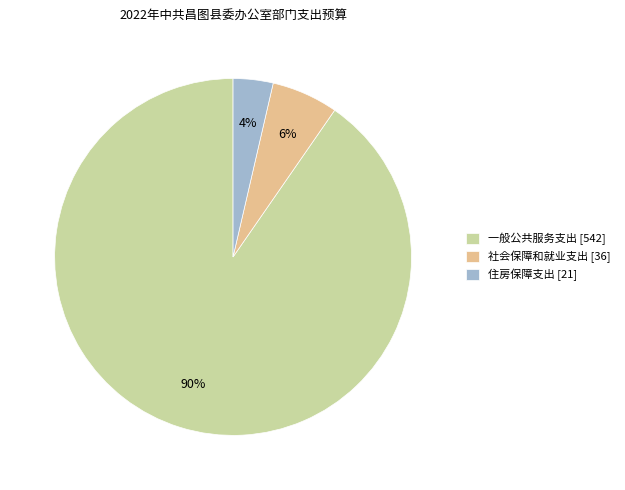

Rank the categories by value from highest to lowest.

一般公共服务支出, 社会保障和就业支出, 住房保障支出